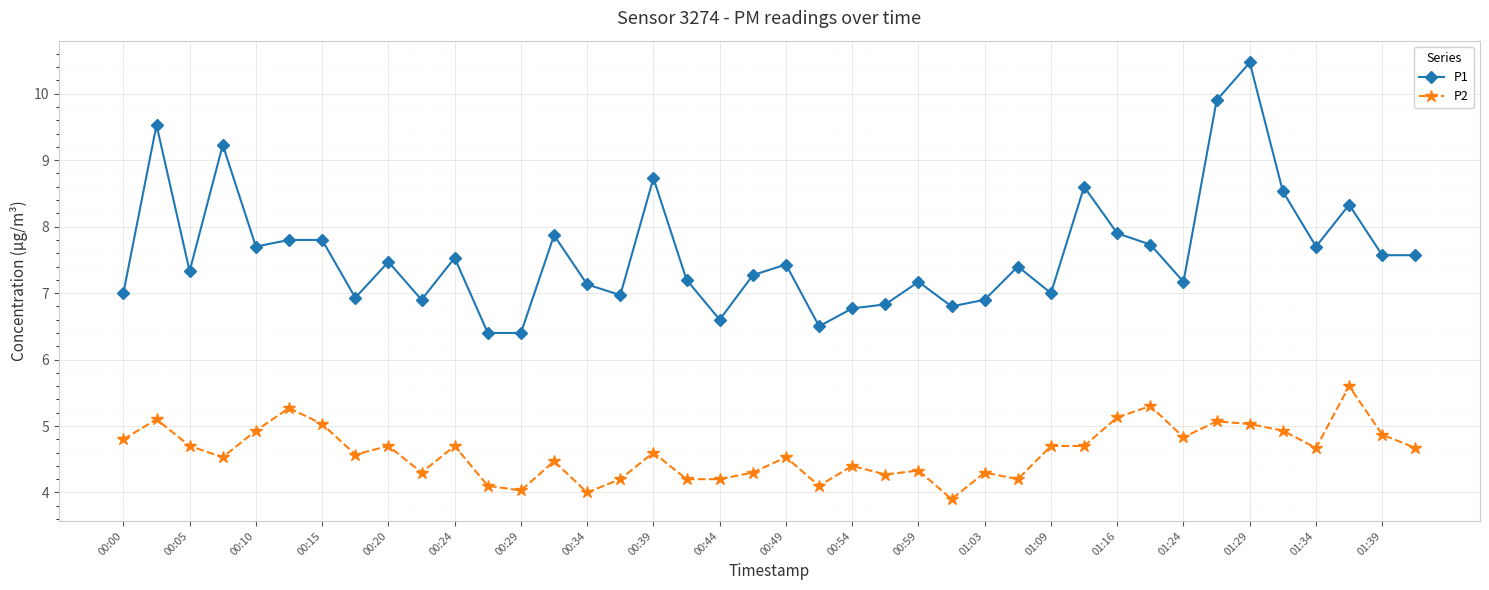

True or false: P2 has more than 1 points higher than both neighbors.

True